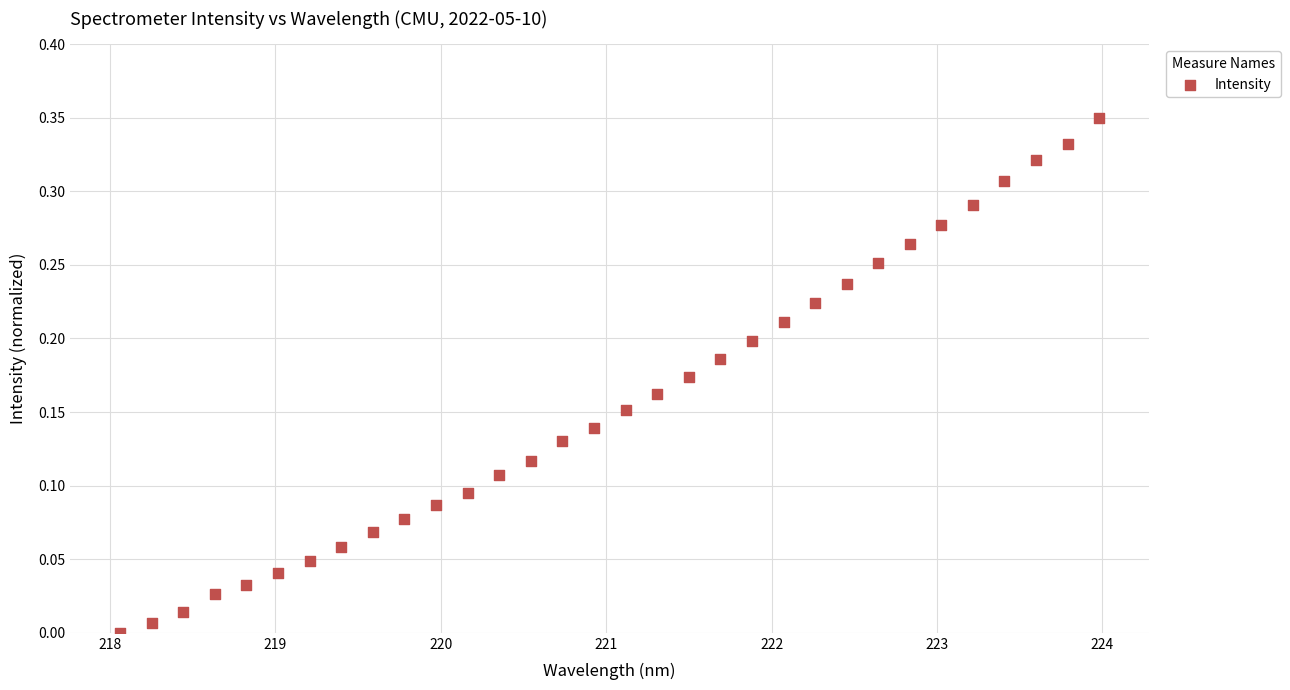

What is the range of X values (max minus min)?

5.9